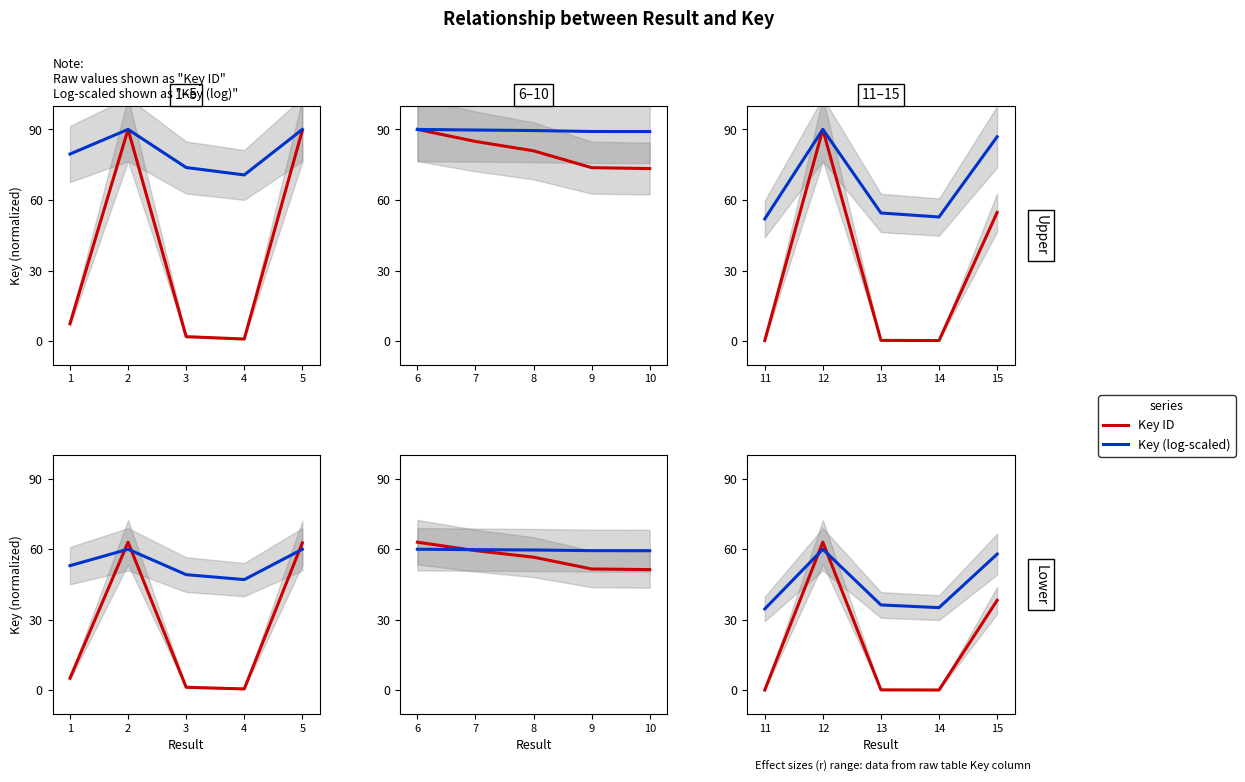

What is the value of the Key (log-scaled) point at the 4th from the left?

35.2